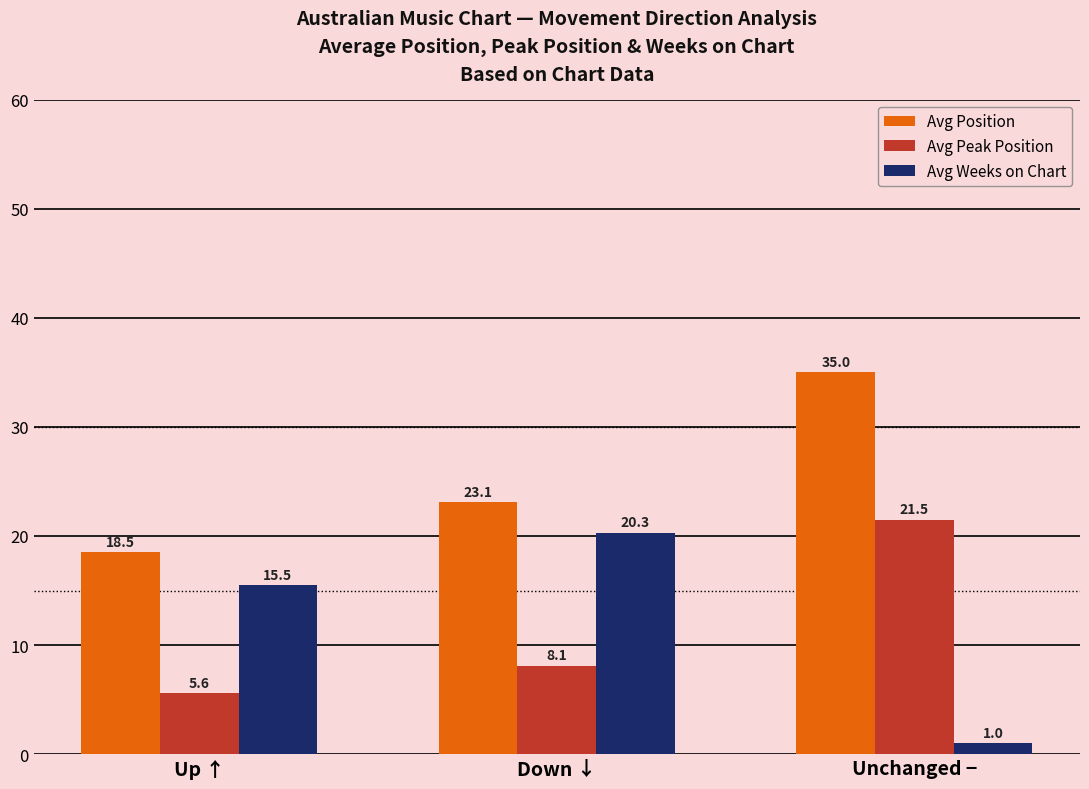

Rank the series by their maximum value, from lowest to highest.

Avg Weeks on Chart, Avg Peak Position, Avg Position